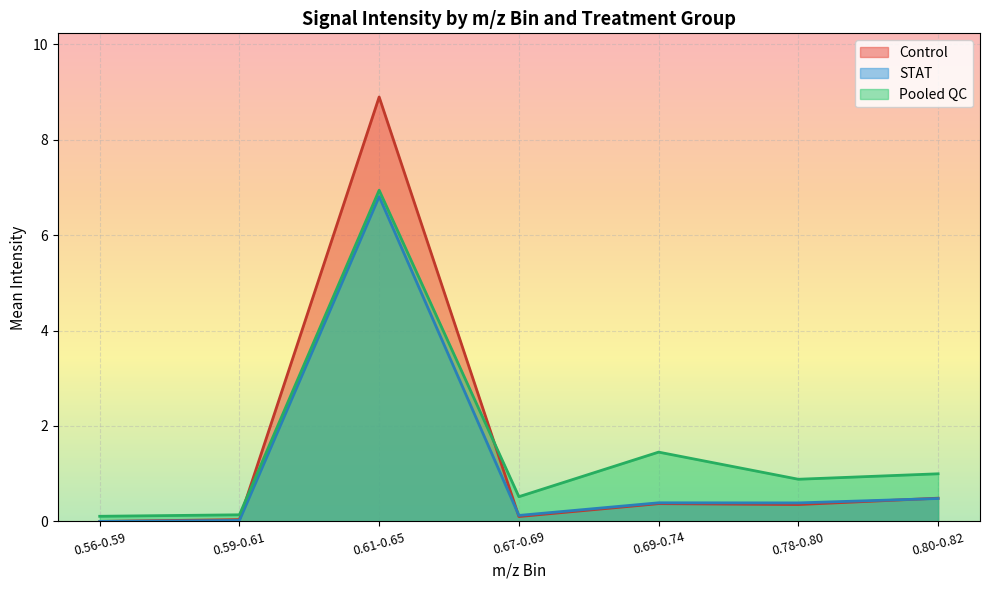

What is the greatest value displayed?

8.9